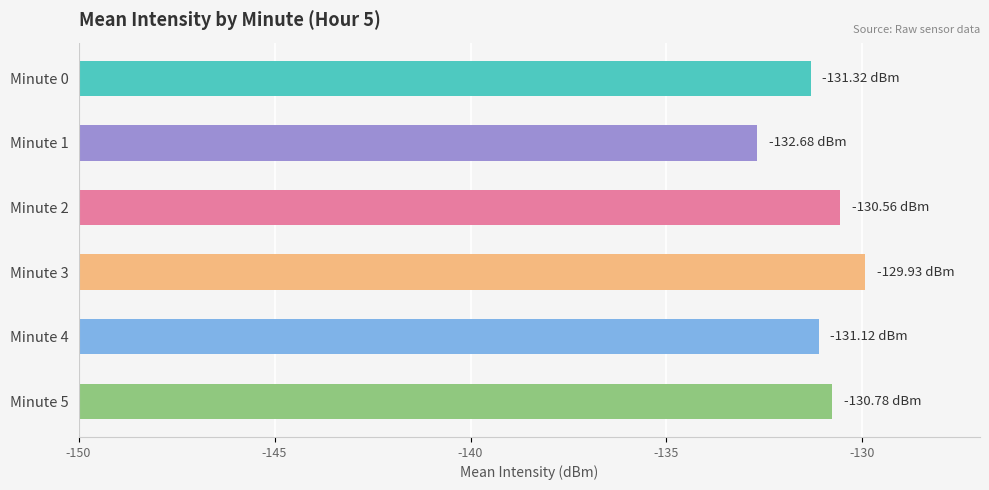

At which category does the chart reach its peak across all series?

Minute 3